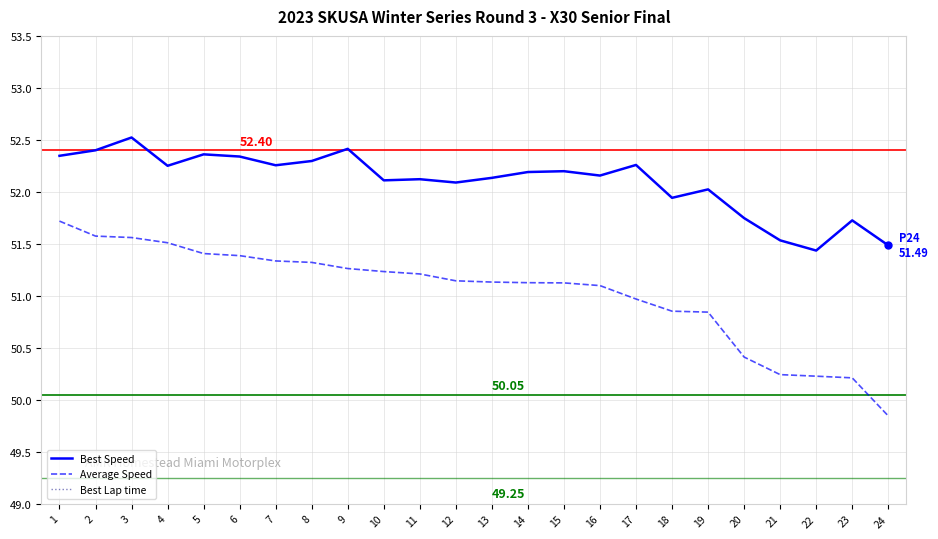

What is the difference between the maximum and minimum values in the Best Lap time series?

1.0